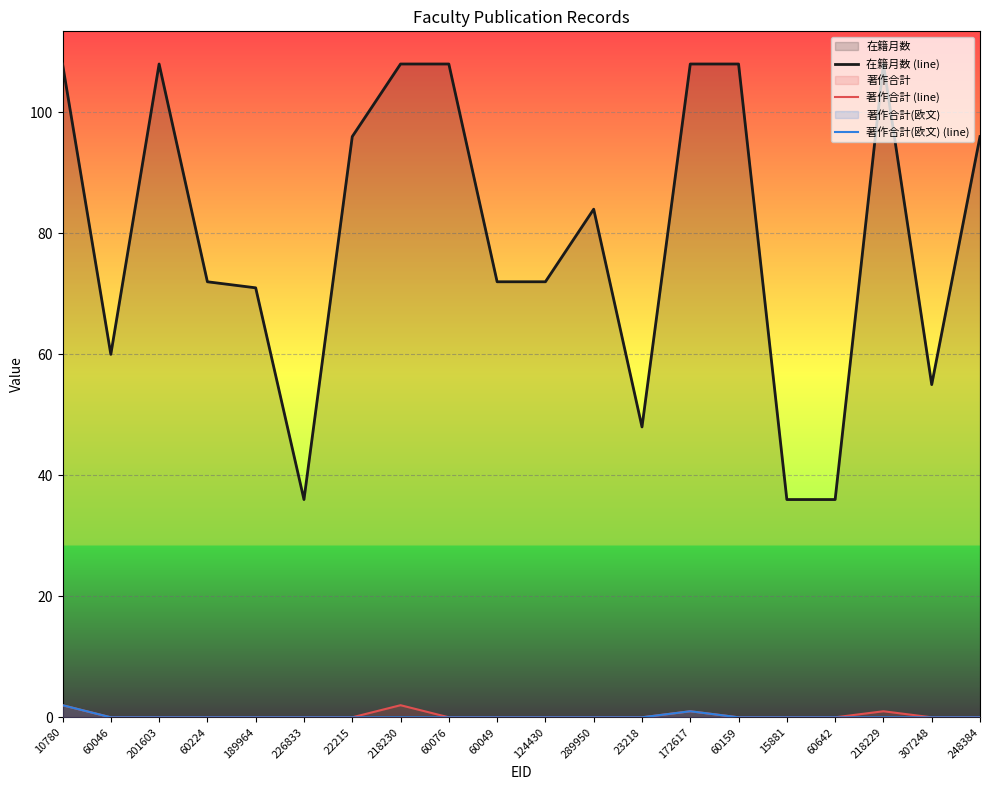

At which label does 著作合計 (line) reach its peak?

10780